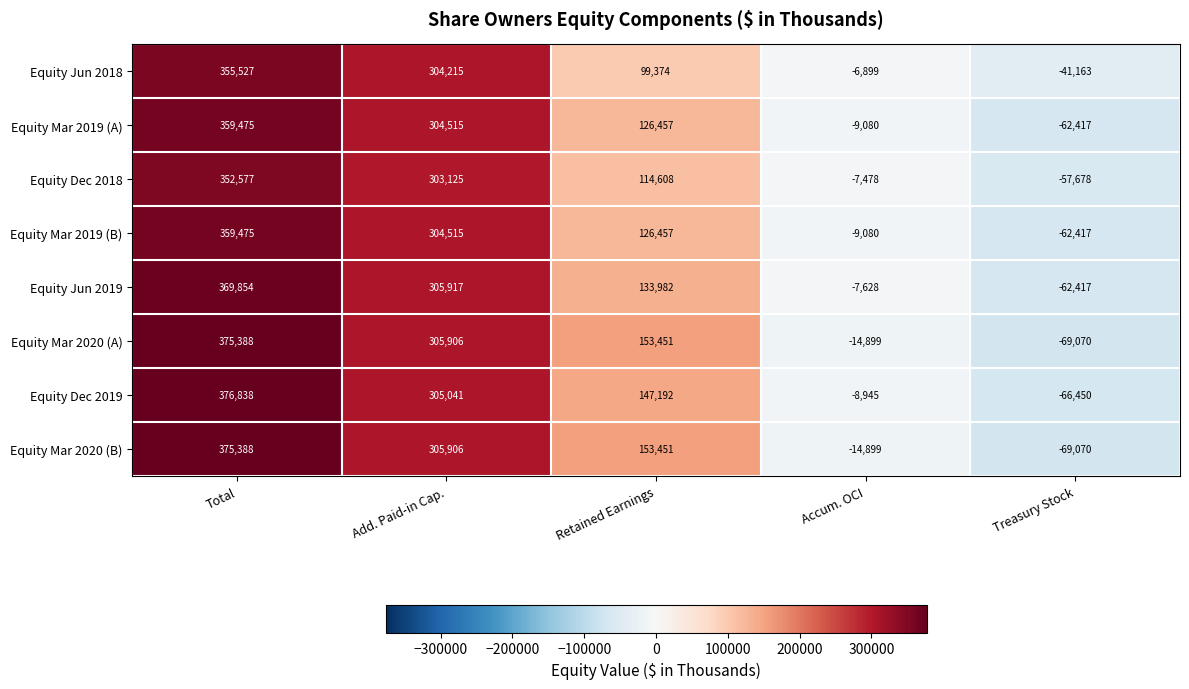

What is the difference between the second highest and second lowest values in the Equity Jun 2018 series?

311114